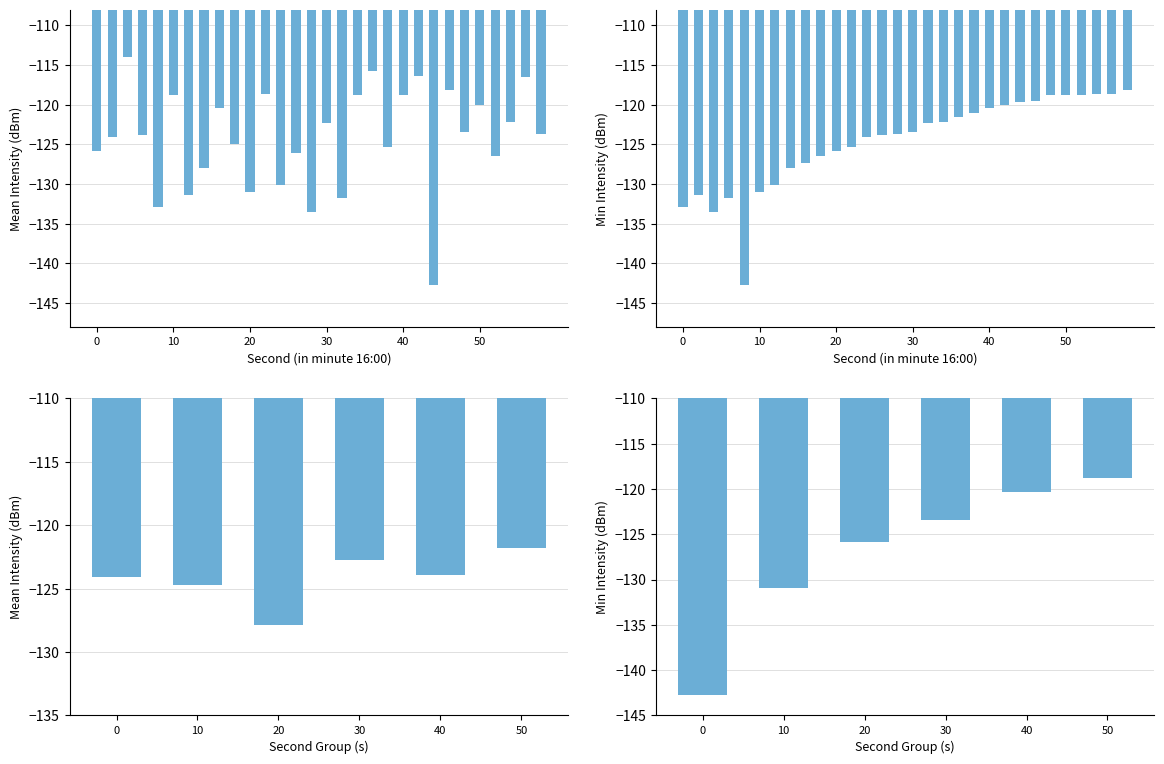

What is the difference between the maximum and minimum values in the Mean Intensity (dBm) series?

28.8